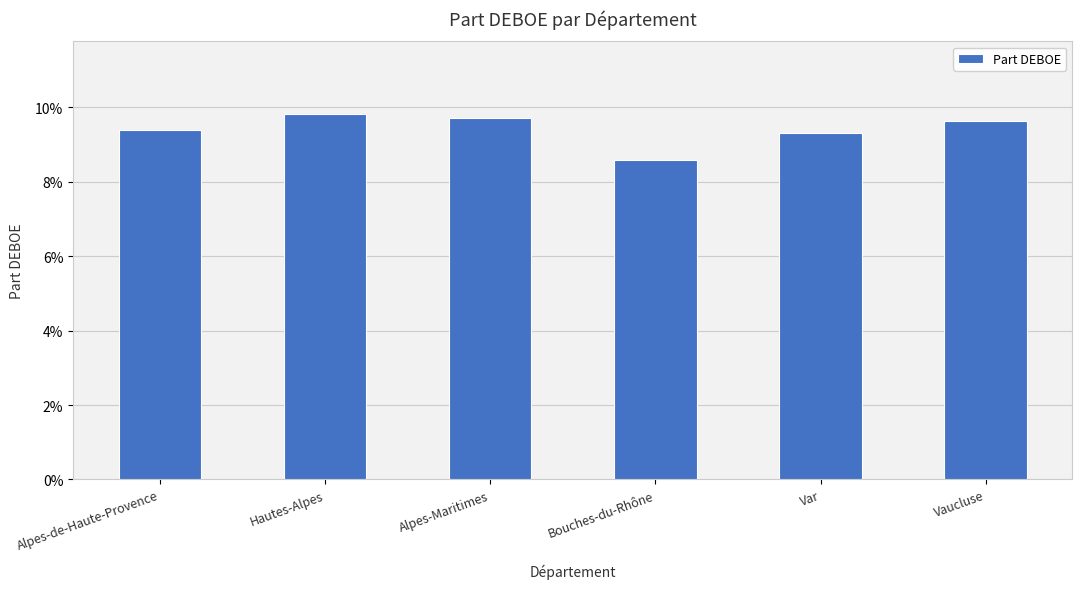

Are the bars horizontal?

No